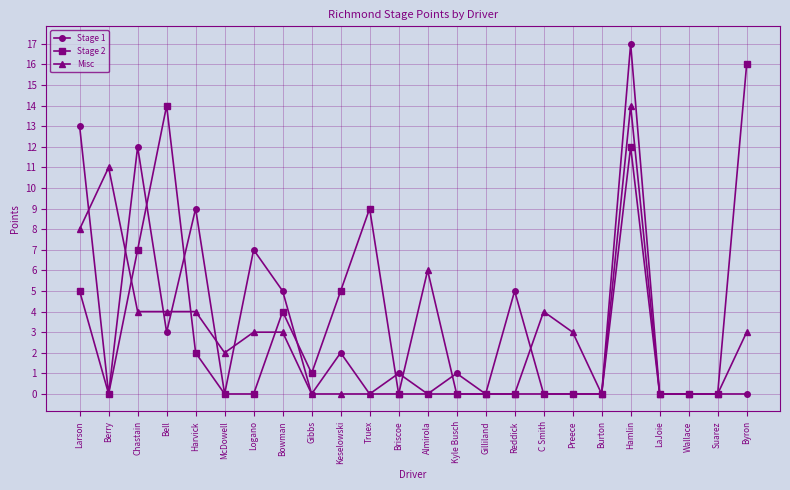

What is the spread (max minus min) of values at Preece?

3